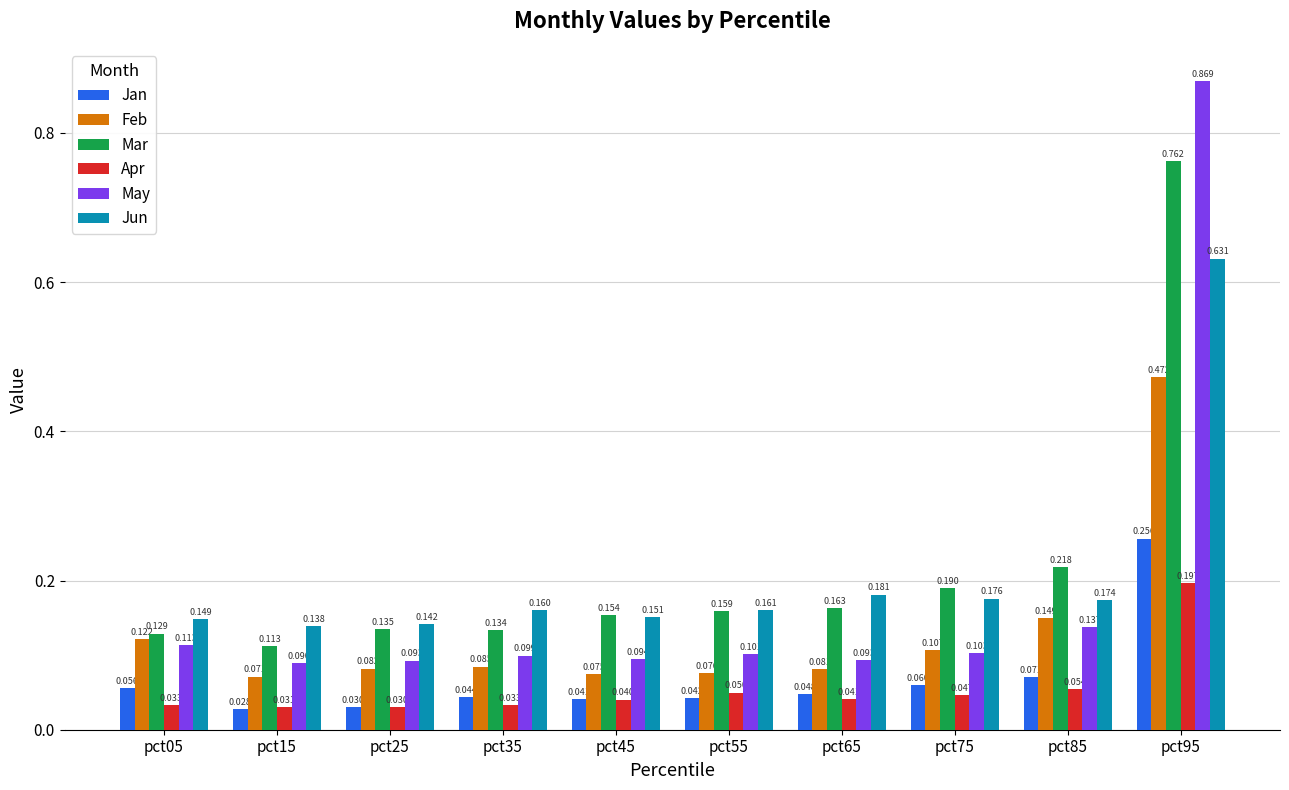

Which series has the largest total across all categories?

Mar